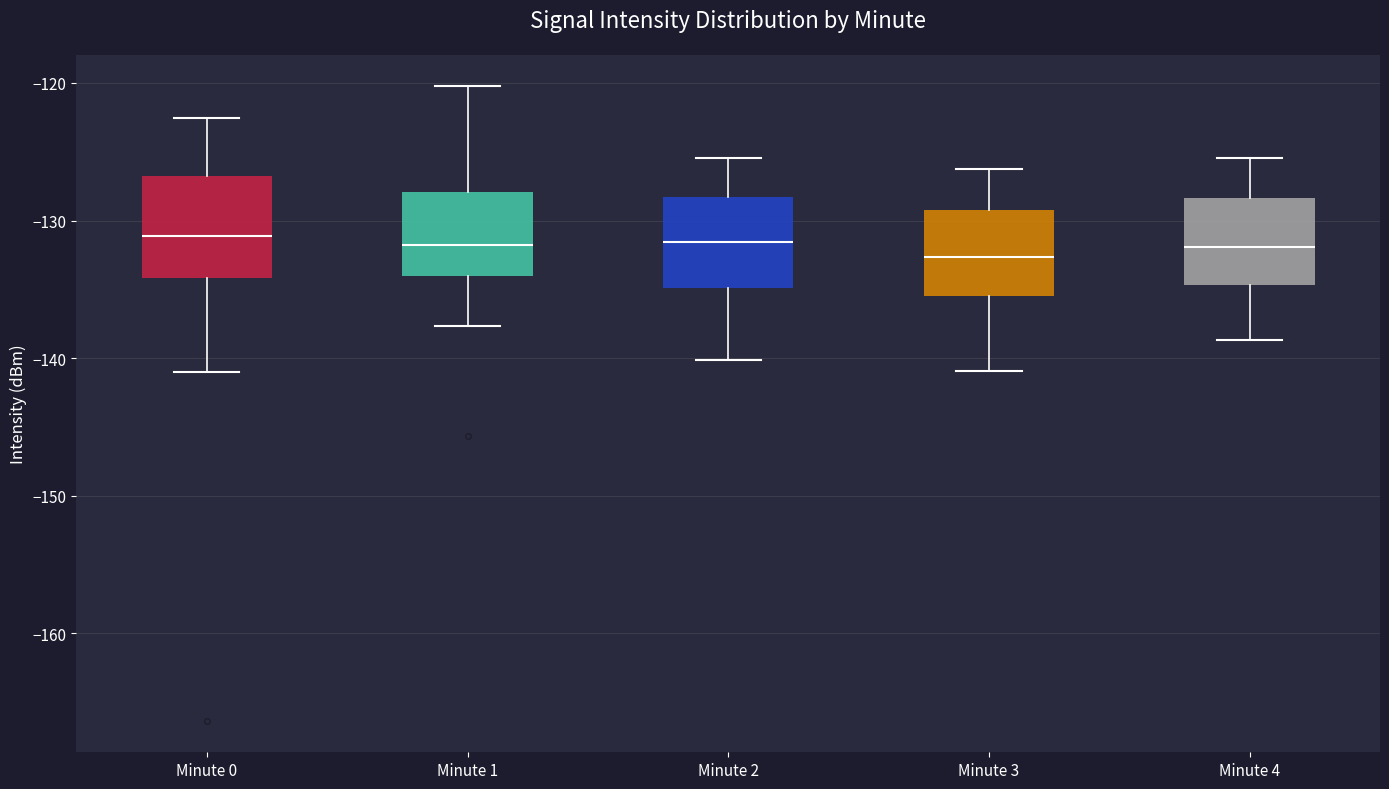

Reading left to right, transcribe this box plot: for each box, give where its median line is, the range the box spans, and where its two whiskers end, as read against the y-axis. The values are not printed on the chart, so give them approximately, as read against the axis.

Minute 0: median -131, box -134 to -127, whiskers -141 to -123
Minute 1: median -132, box -134 to -128, whiskers -138 to -120
Minute 2: median -132, box -135 to -128, whiskers -140 to -125
Minute 3: median -133, box -136 to -129, whiskers -141 to -126
Minute 4: median -132, box -135 to -128, whiskers -139 to -125